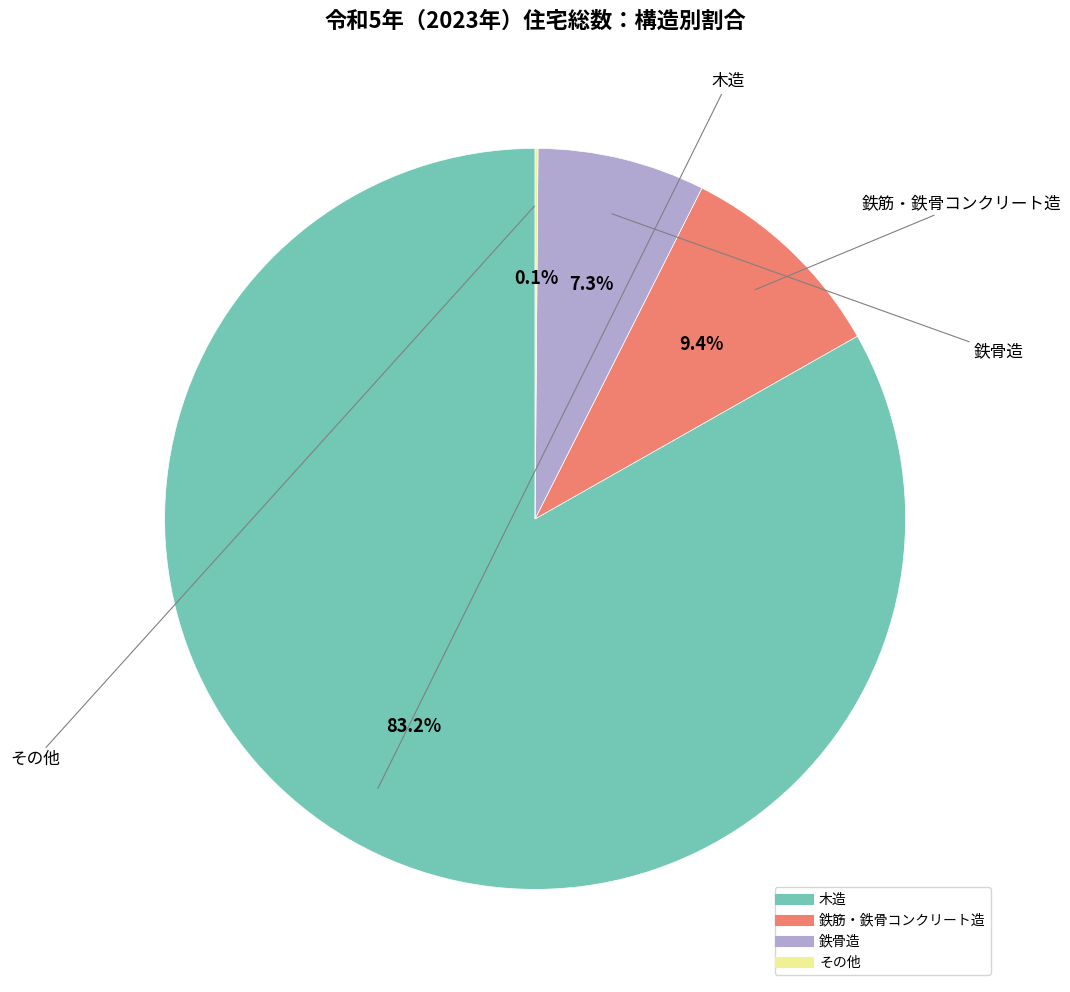

To the nearest percent, what is the average slice percentage?

25%